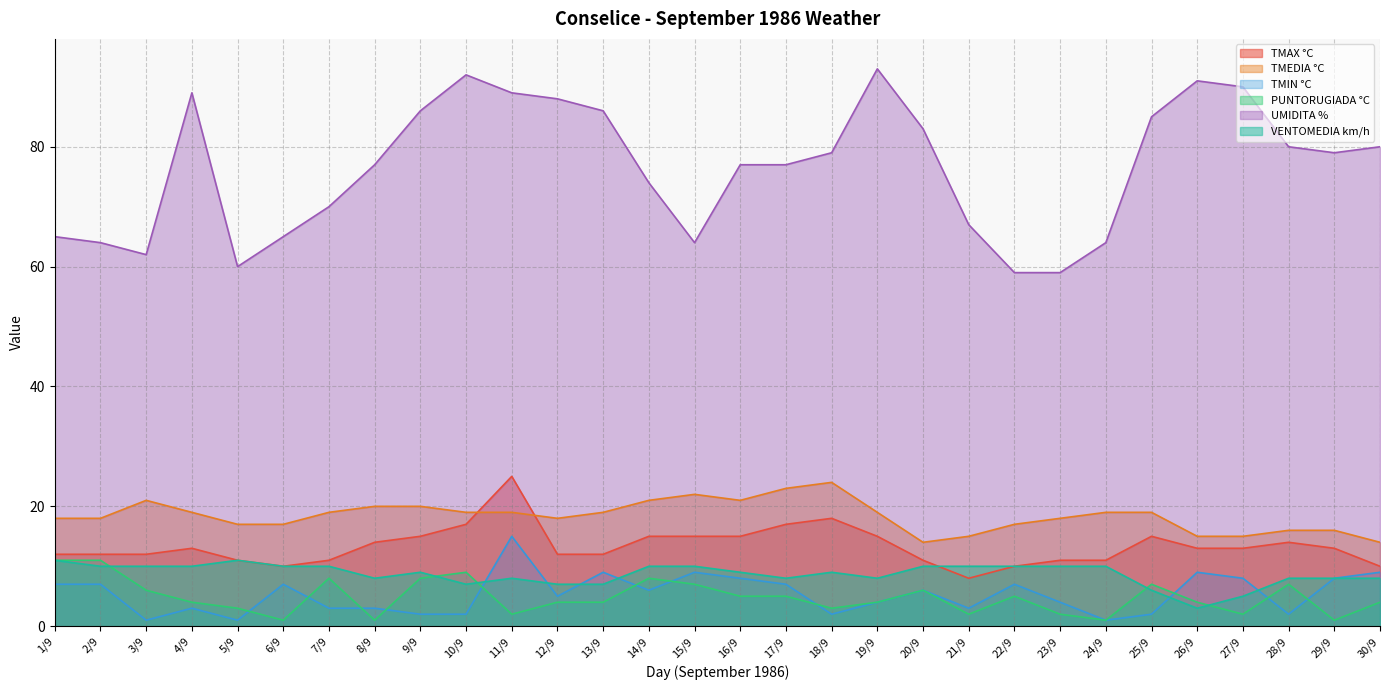

Which series has the largest total across all categories?

UMIDITA %